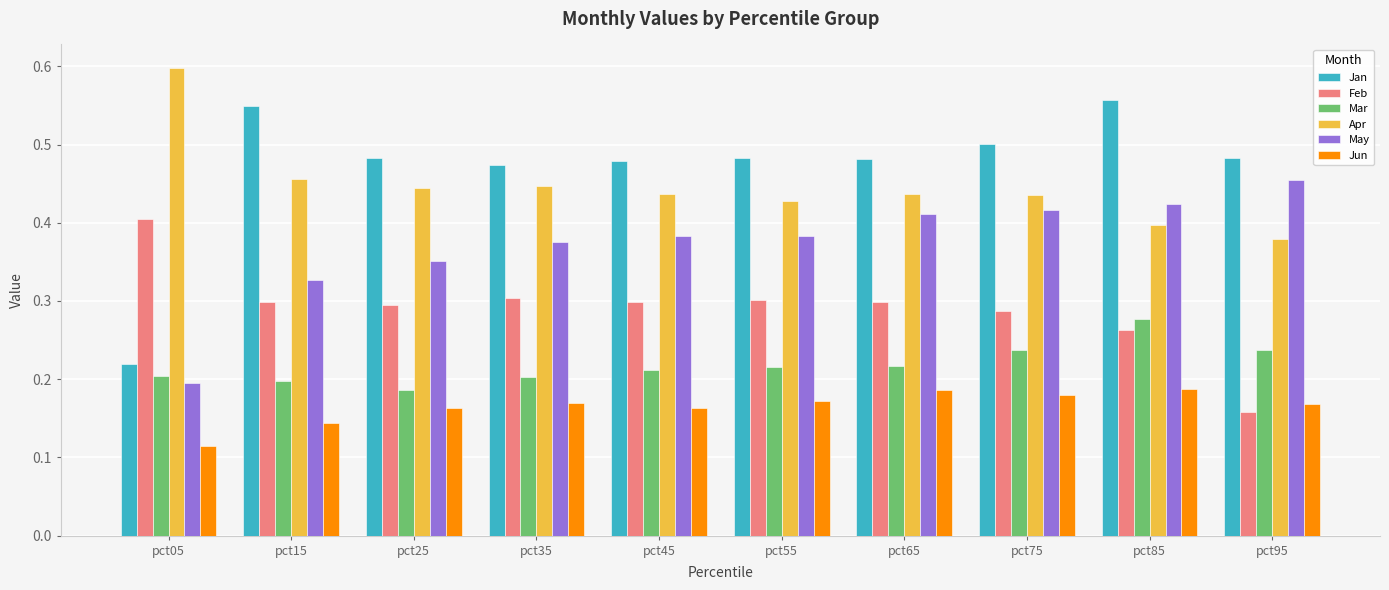

Which label corresponds to the smallest value in the chart?

pct05